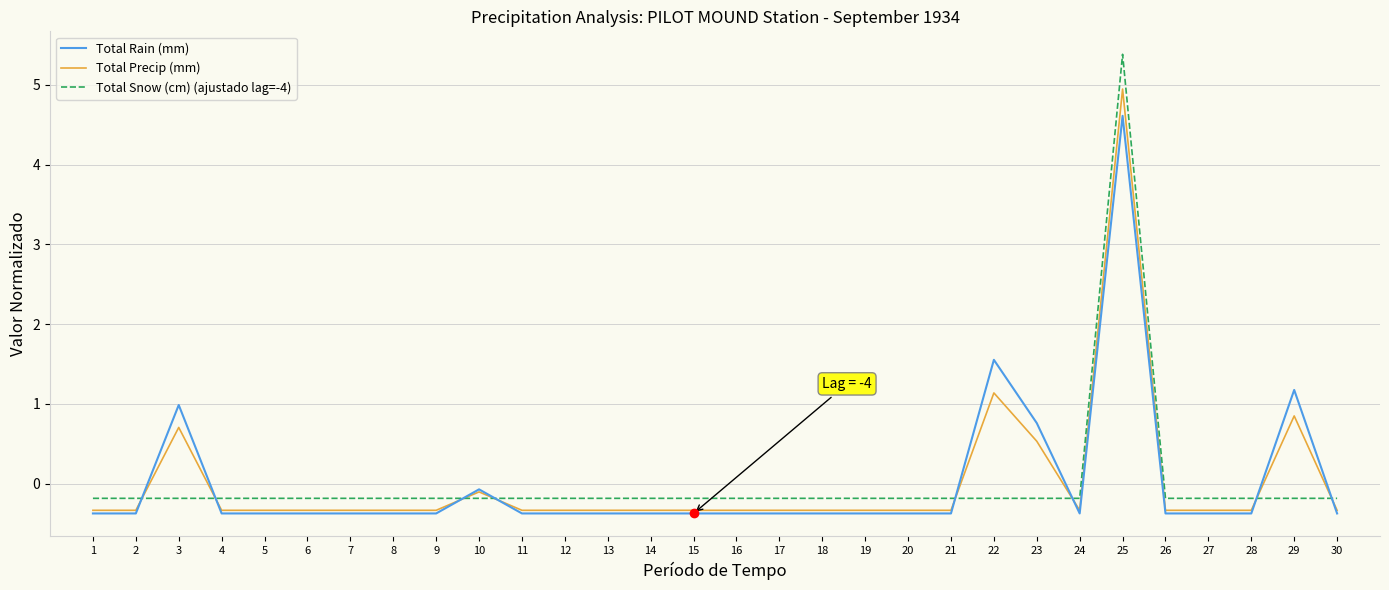

What is the total value across all series at 8?

-0.9